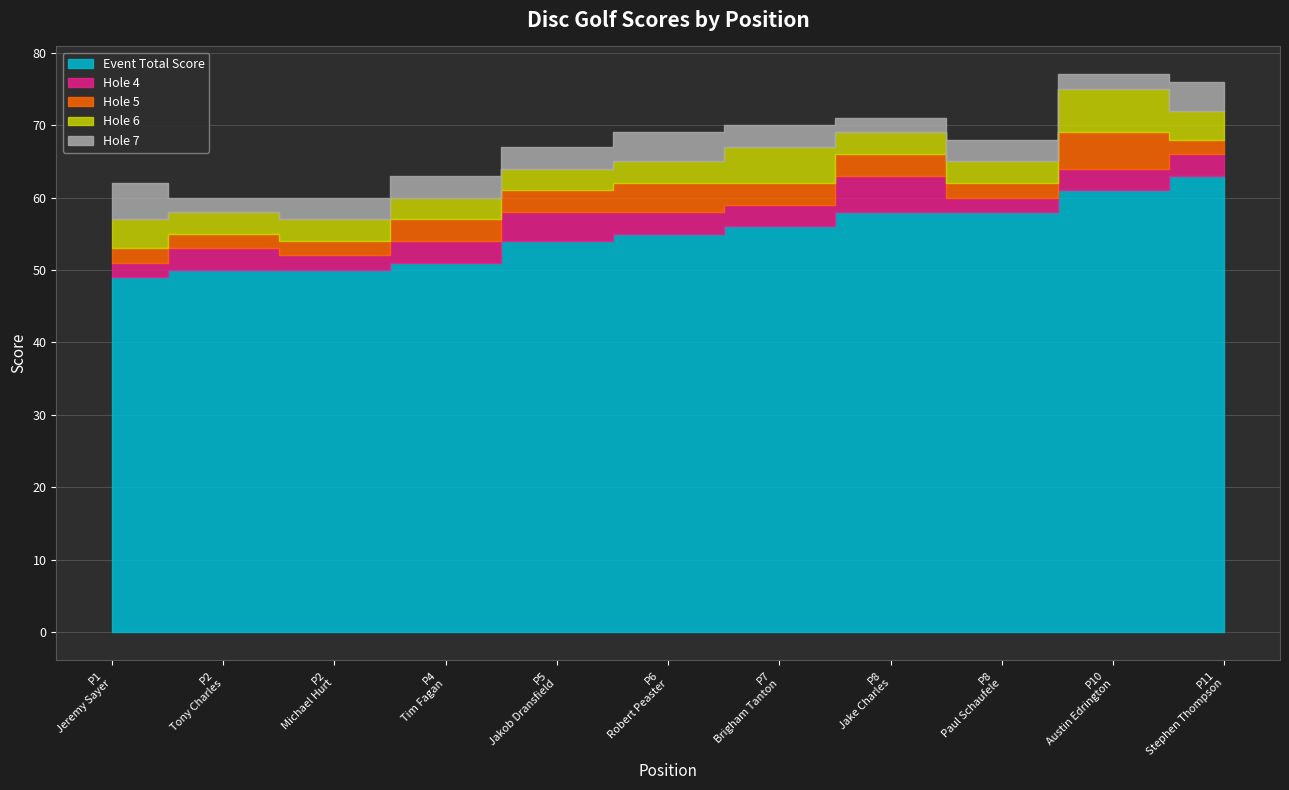

At which label does event_total_score first exceed 55?

7